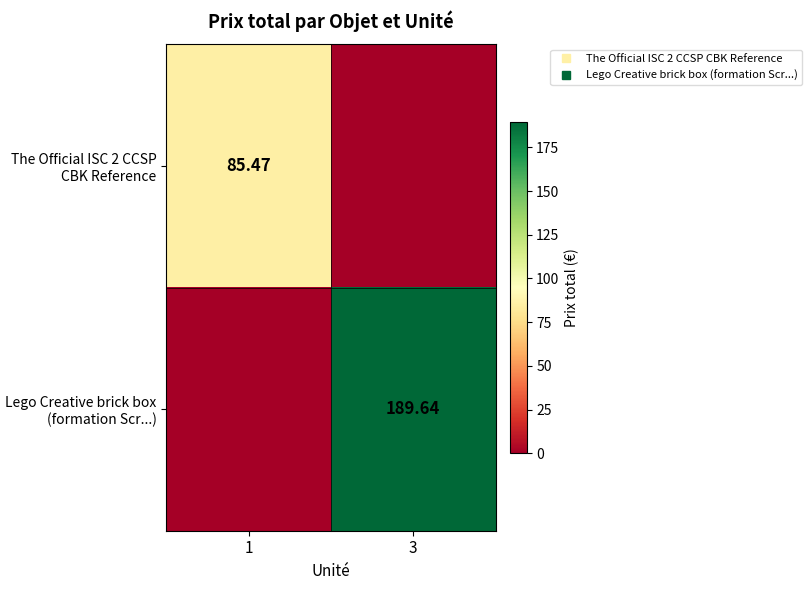

What is the average value of the The Official ISC 2 CCSP CBK Reference series?

42.7